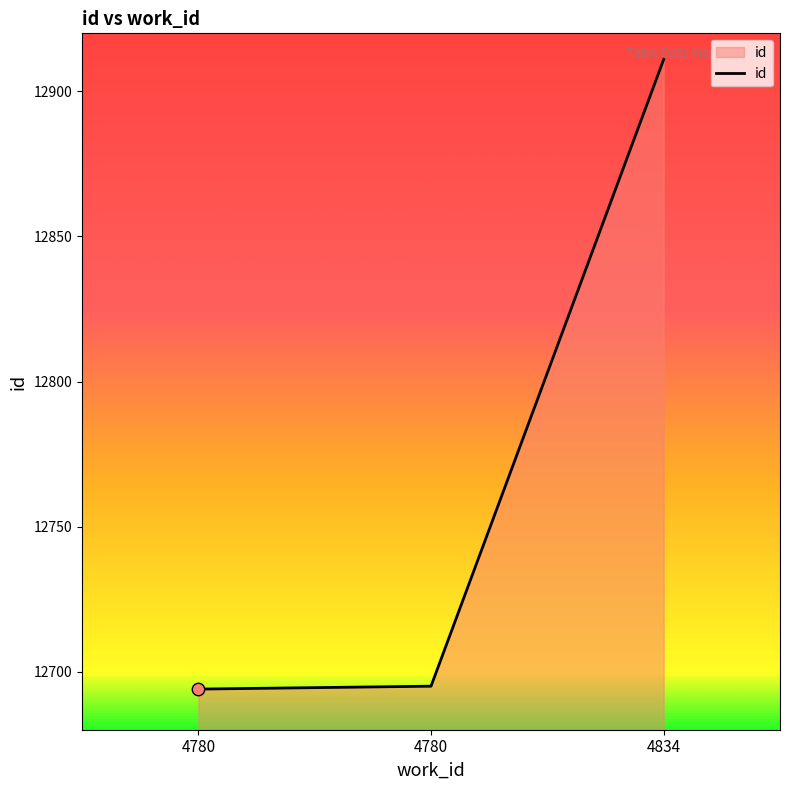

Is this an area chart (filled region under the line)?

Yes